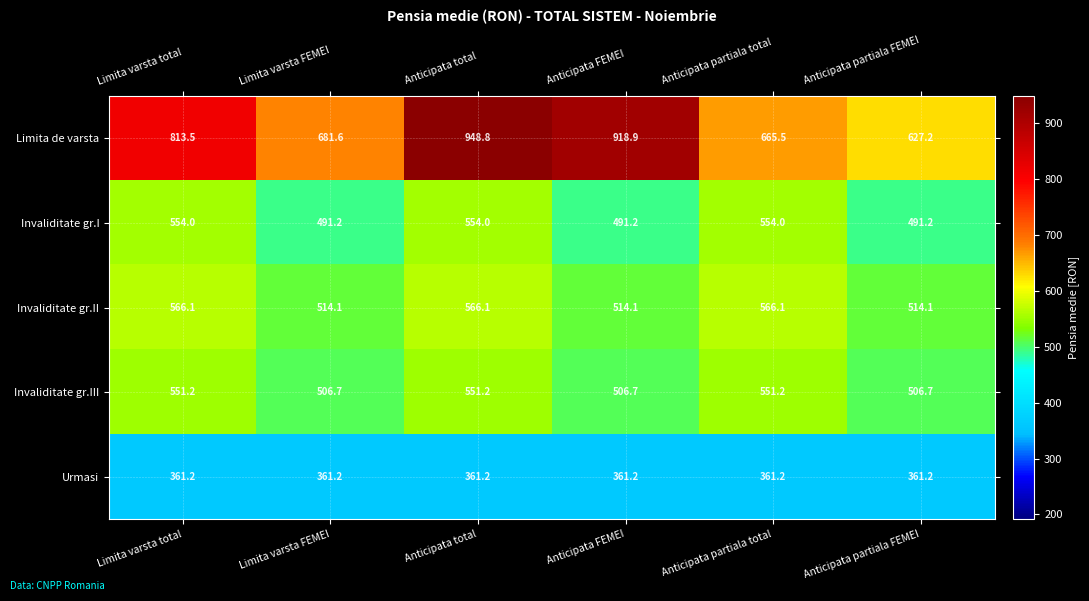

Which series has the largest total across all categories?

Limita de varsta